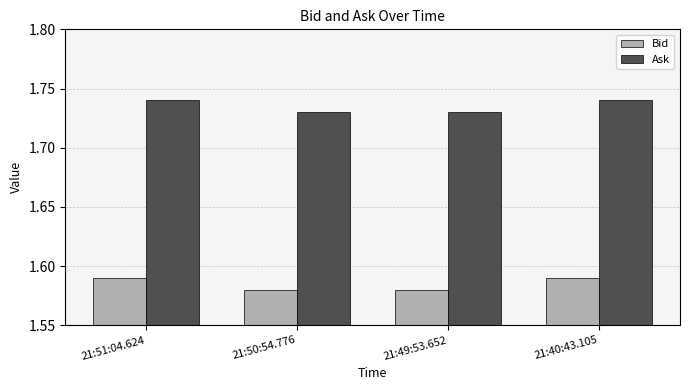

What is the total value across all series at 21:40:43.105?

3.3